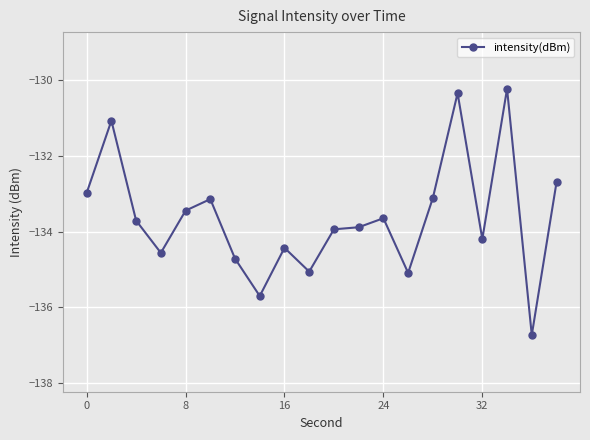

What is the sum of all values?

-2672.6